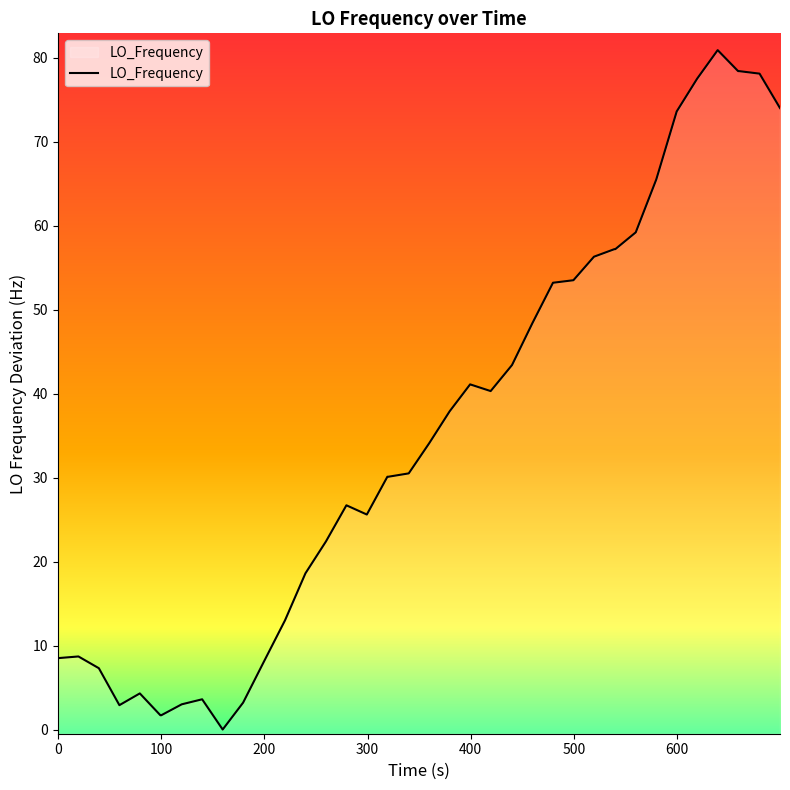

What is the difference between the maximum and minimum values?

80.9